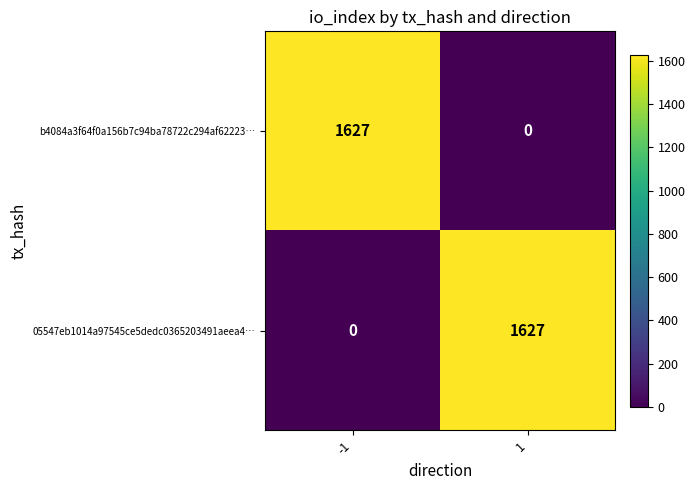

The 05547eb1014a97545ce5dedc0365203491aeea4… series shows 1627 at 1. True or false?

True